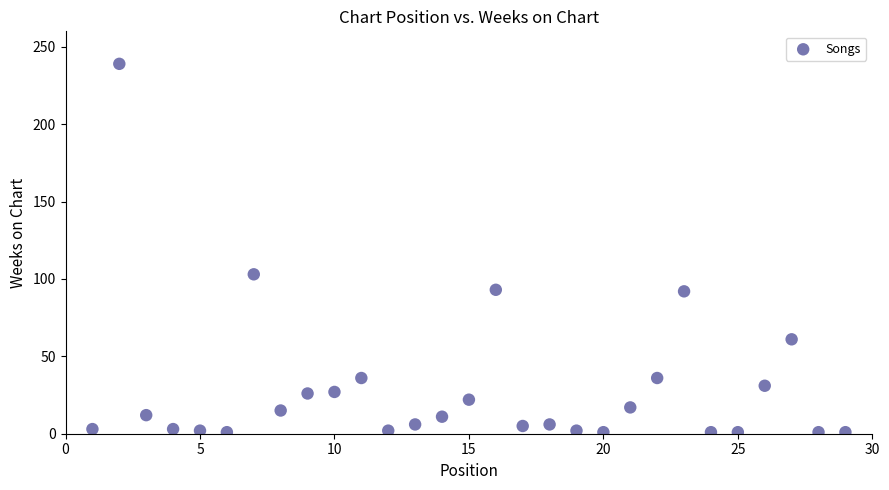

What Y value in the scatter plot is closest to 120?

103